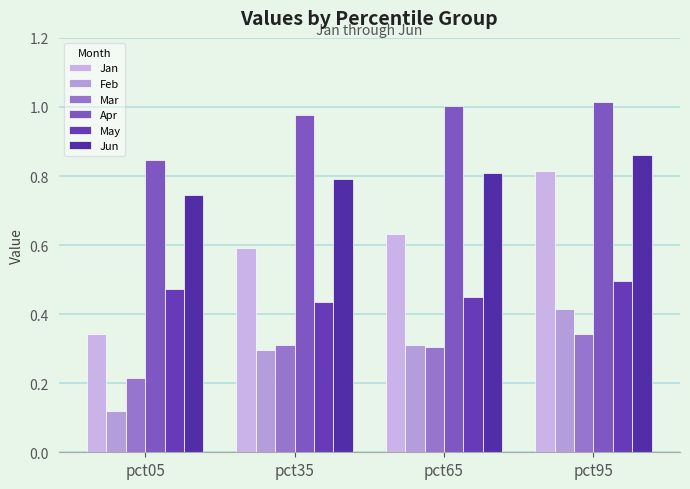

How many Jan values are between 0 and 1?

4